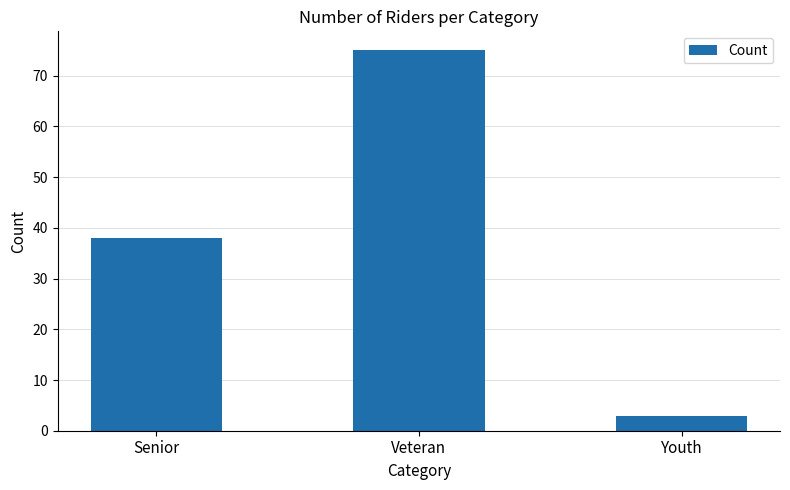

List the labels in order of value, smallest first.

Youth, Senior, Veteran